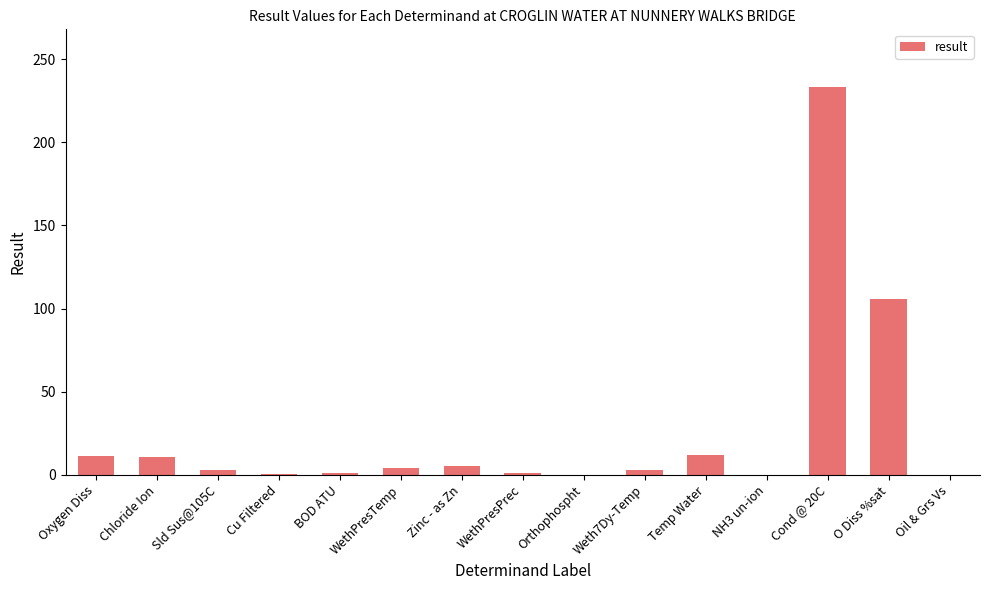

What is the maximum value shown in the chart?

233.0